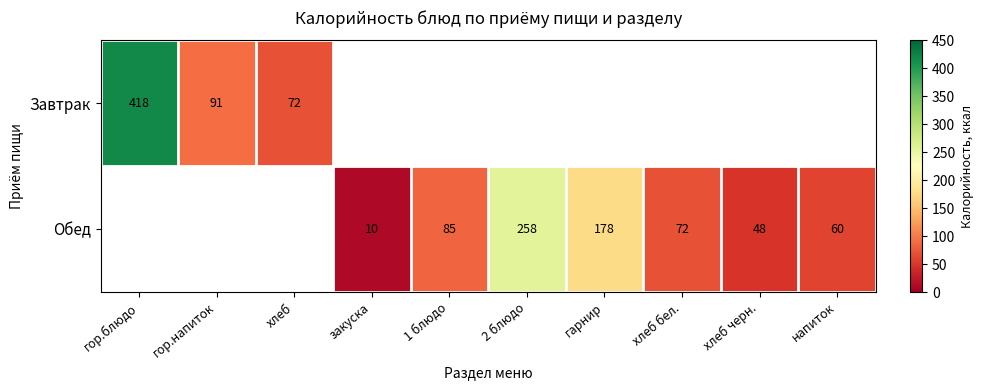

The Обед series shows 60 at напиток. True or false?

True